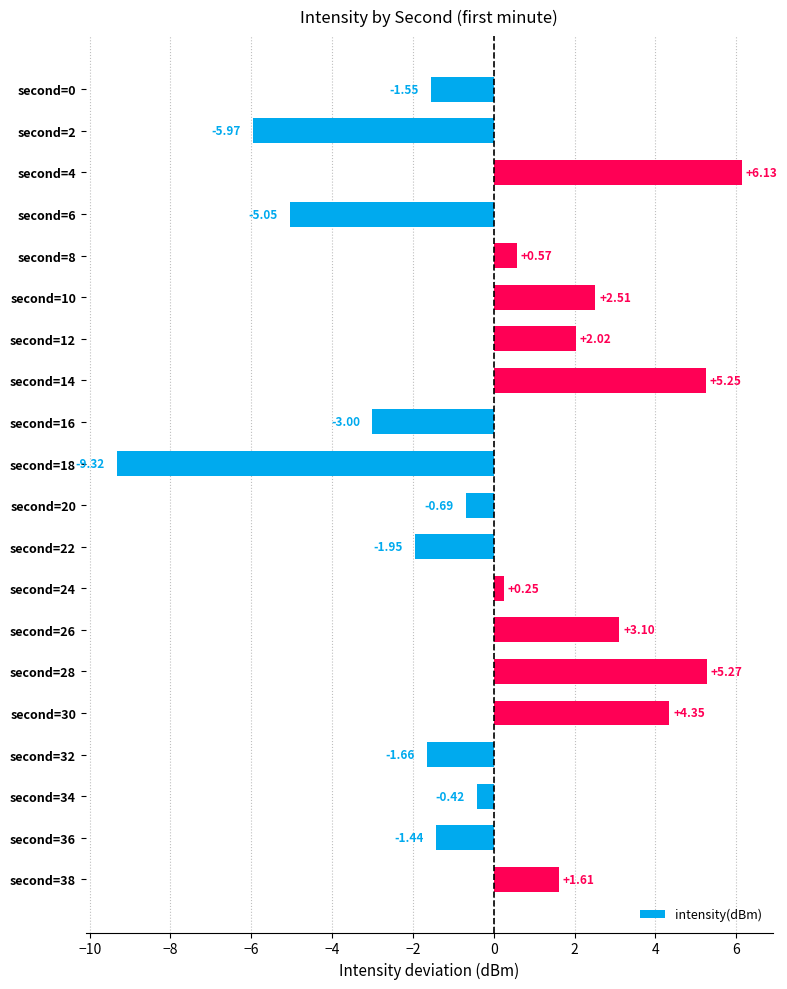

What is the change in value from second=30 to second=36?

-5.8